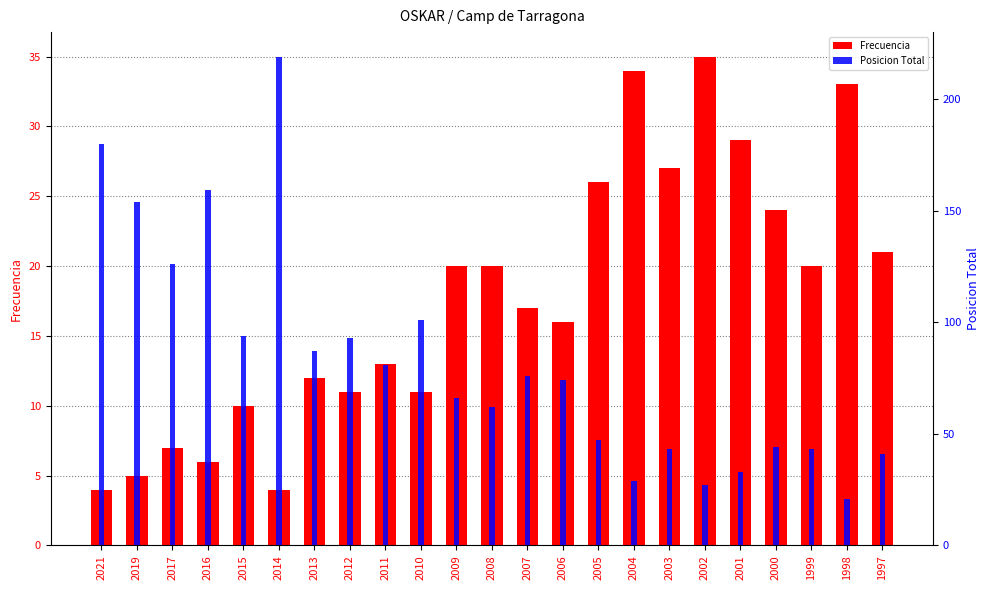

At how many categories does at least one series exceed 11?

23